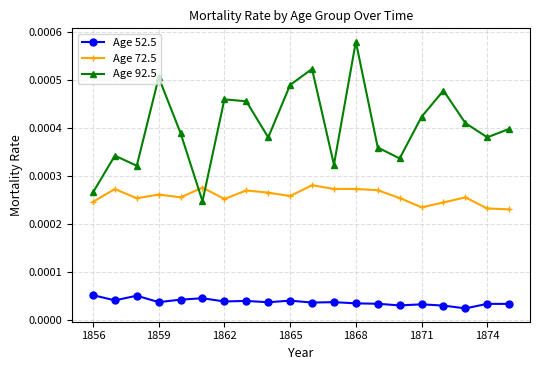

Which series has the largest range (max minus min)?

Age 92.5